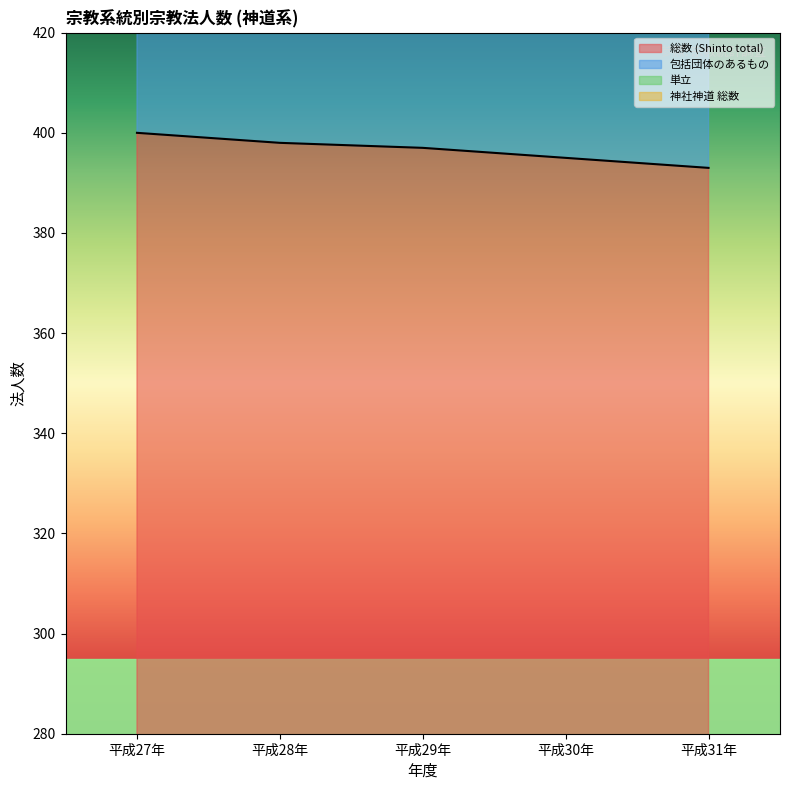

What is the difference between the maximum and minimum values in the 総数 (Shinto total) series?

7